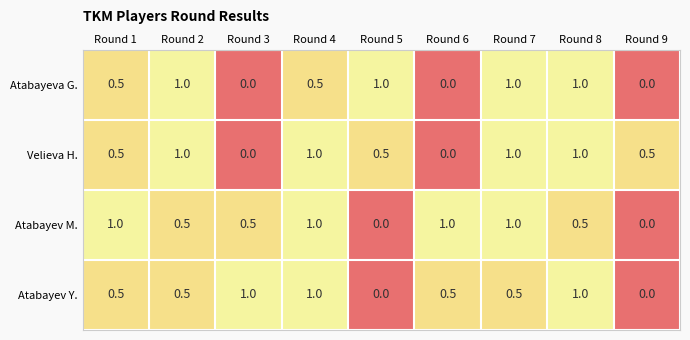

What is the maximum value shown in the chart?

1.0